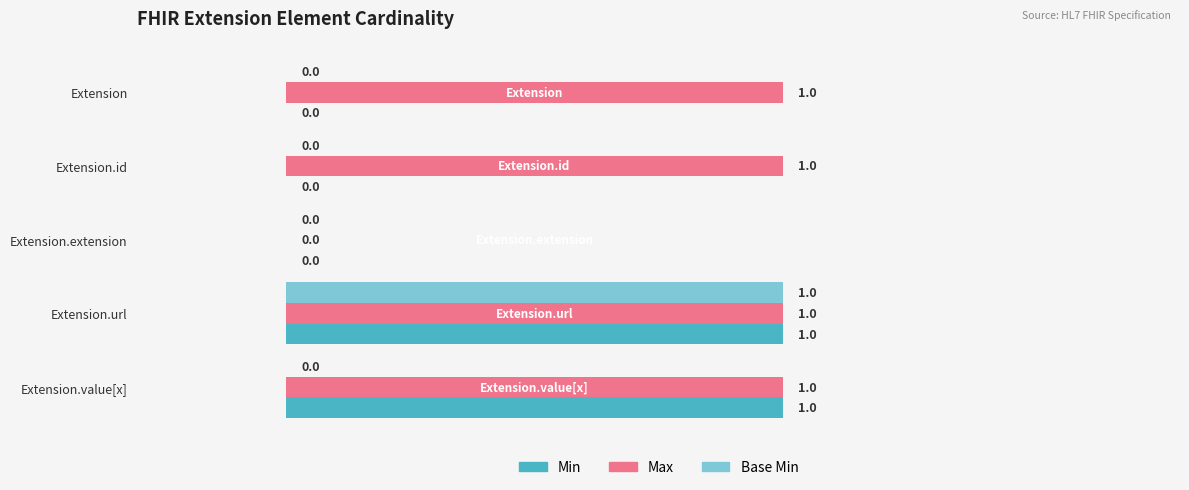

How many Min values are between 0 and 1?

5